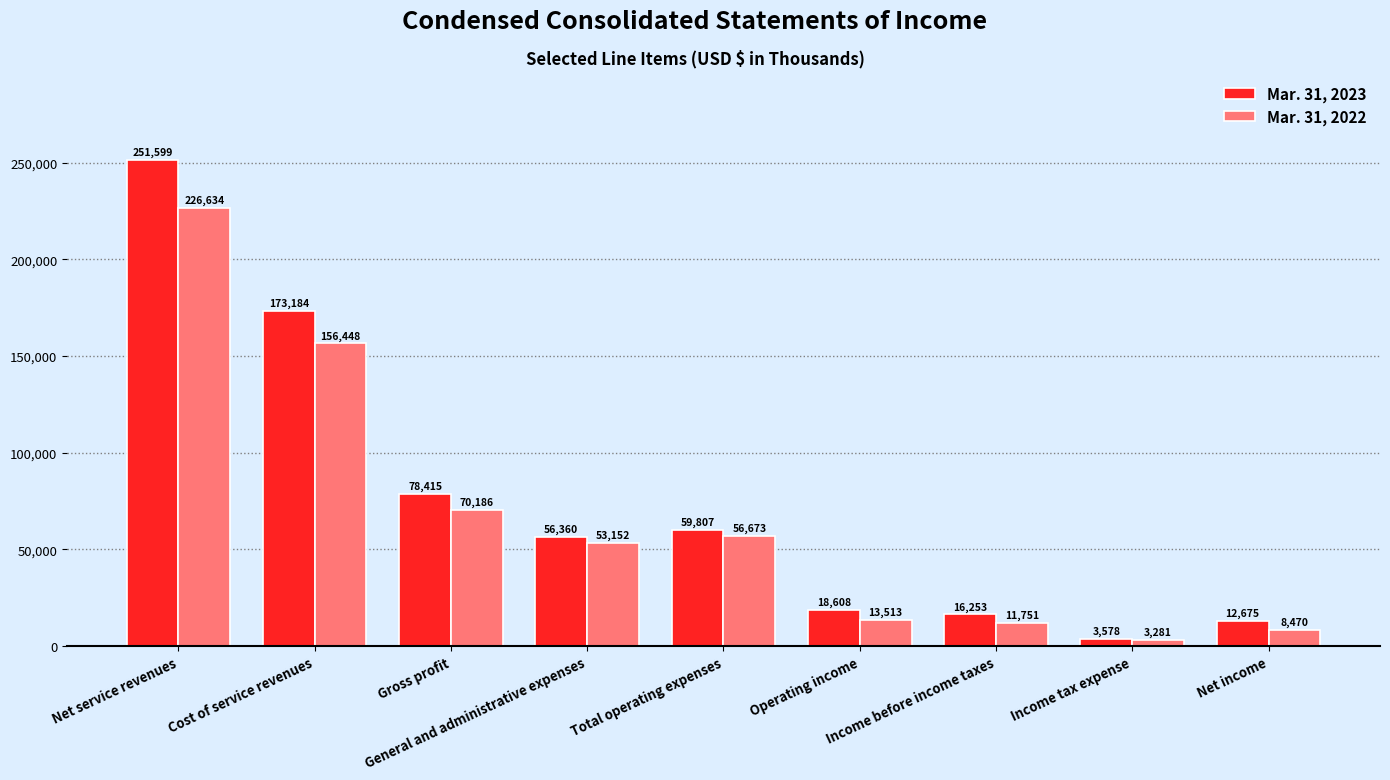

Reading left to right, transcribe all the data shown in this chart.

Mar. 31, 2023: 251599	173184	78415	56360	59807	18608	16253	3578	12675
Mar. 31, 2022: 226634	156448	70186	53152	56673	13513	11751	3281	8470